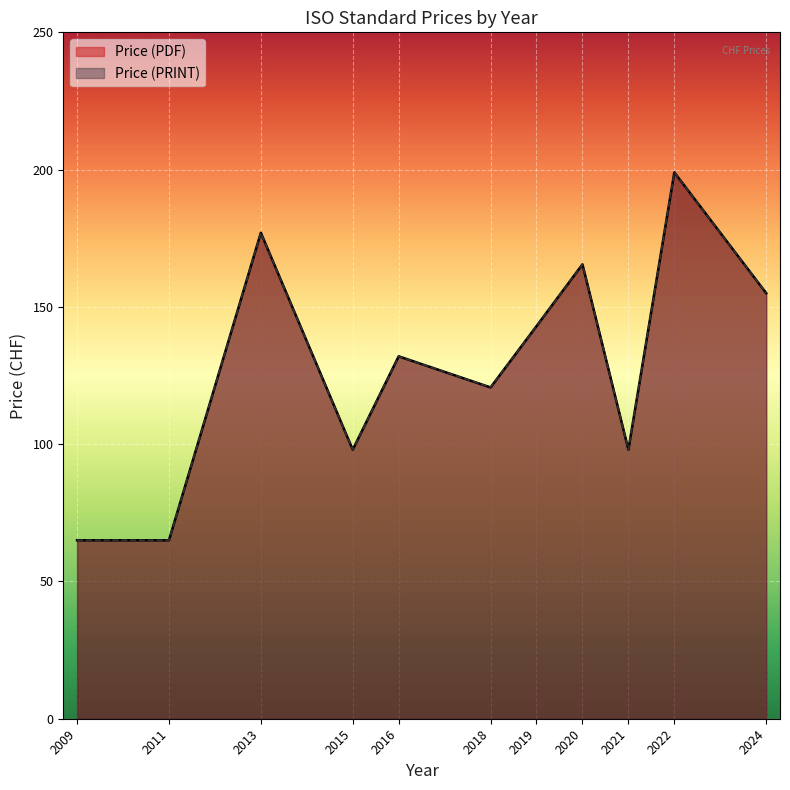

What is the minimum value shown in the chart?

65